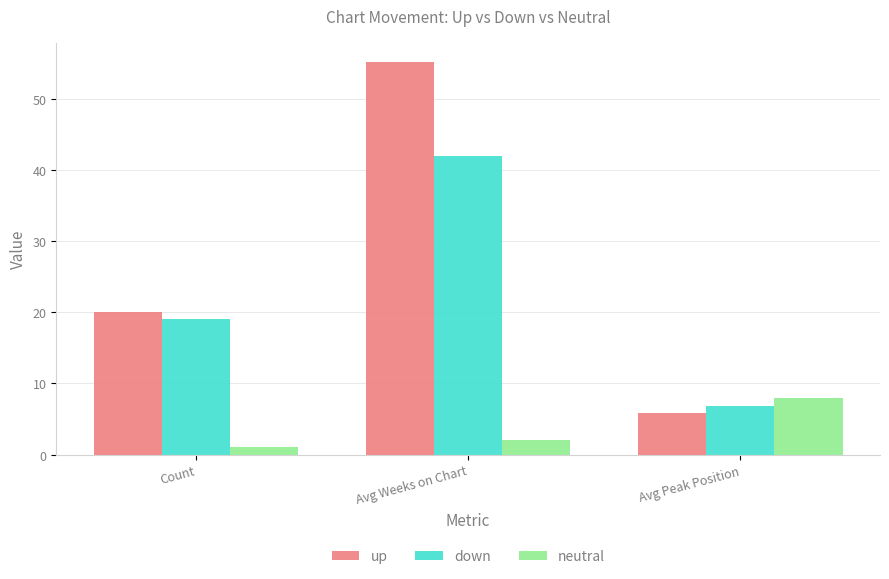

What position from the left is Avg Peak Position?

3